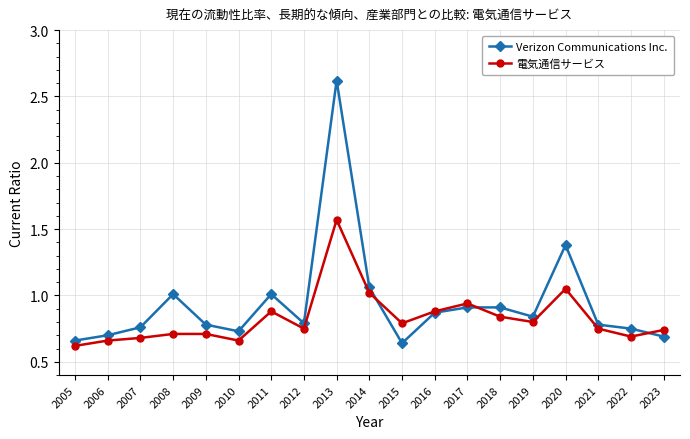

What is the sum of all 電気通信サービス values?

15.7